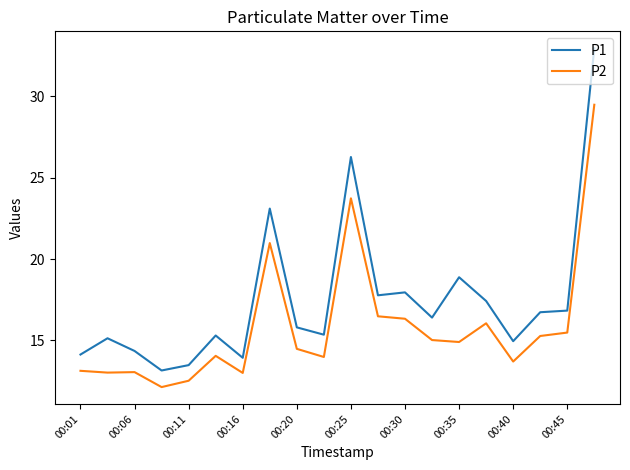

Which series has the largest range (max minus min)?

P1